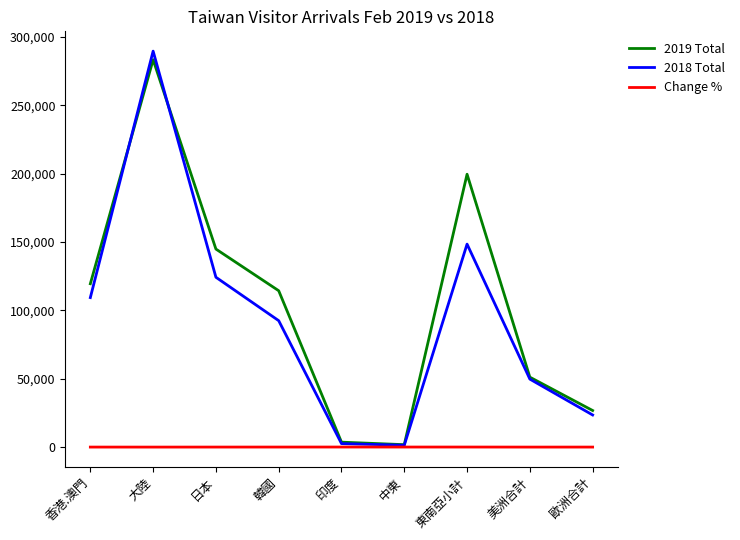

What is the minimum value for 2018 Total?

1343.0